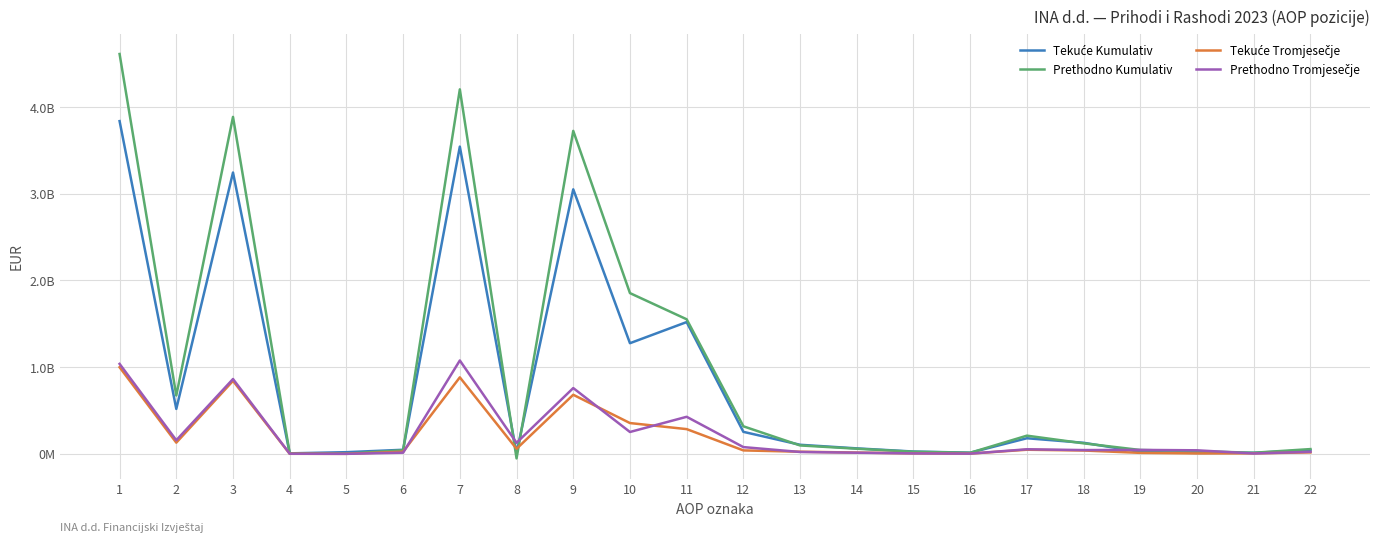

How many series are shown in this chart?

4